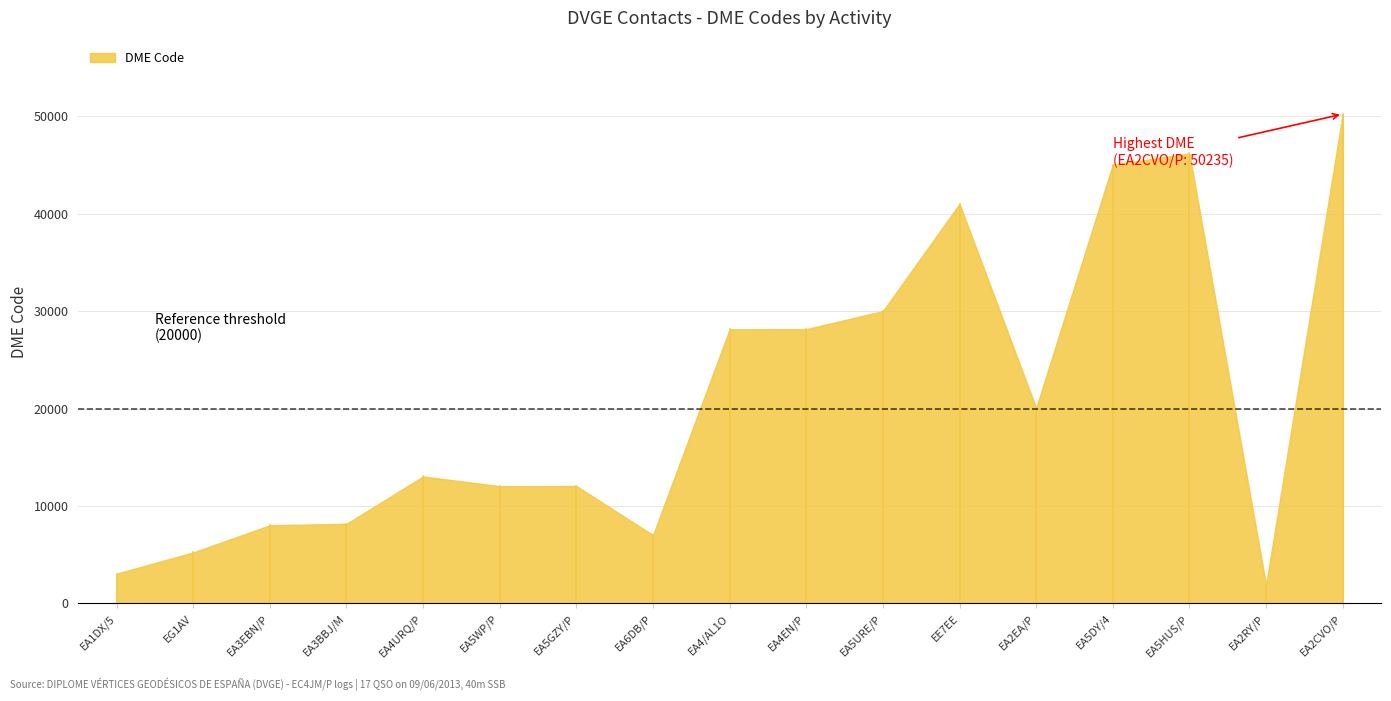

What is the difference between the values at EE7EE and EA5GZY/P?

28966